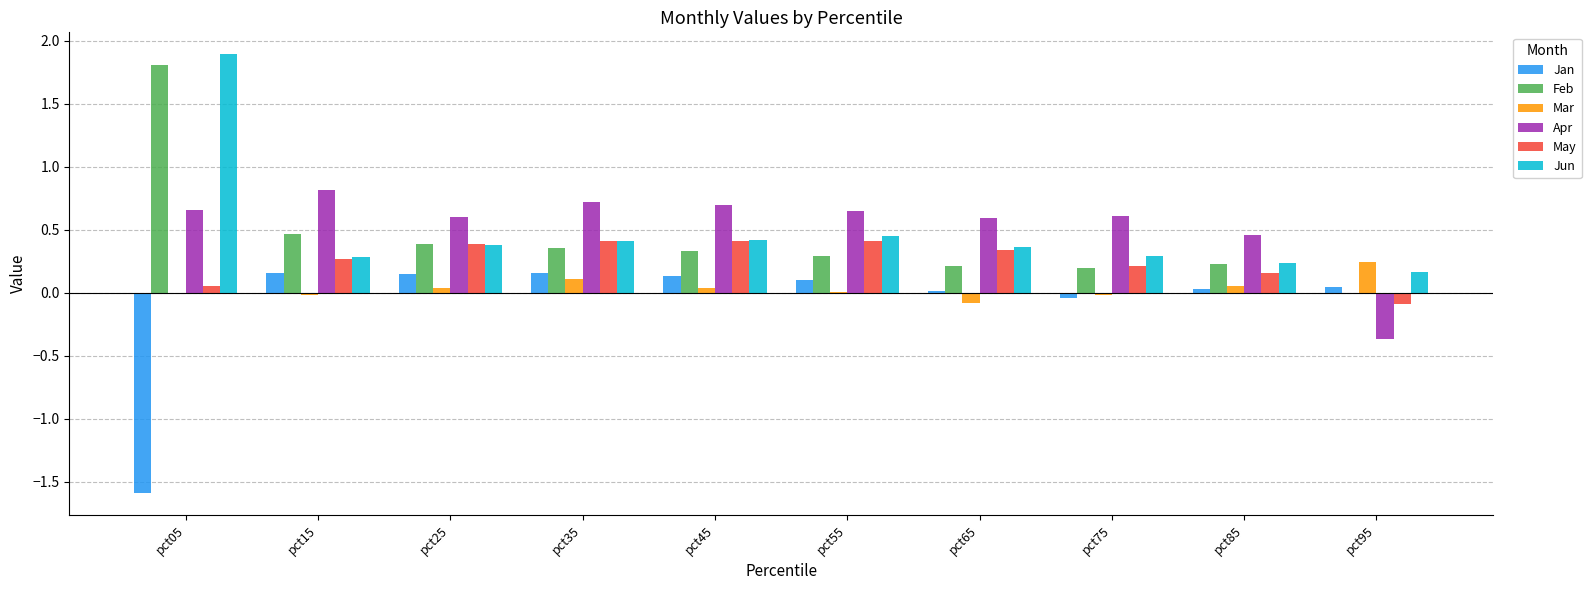

What is the sum of all Feb values?

4.3